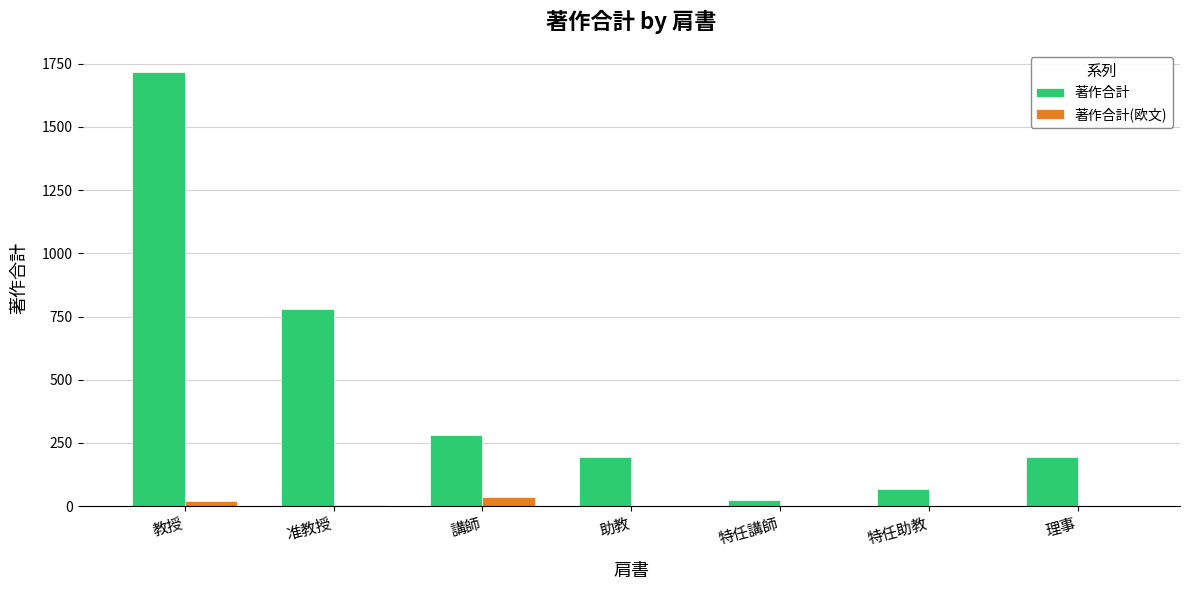

What is the sum of all 著作合計 values?

3259